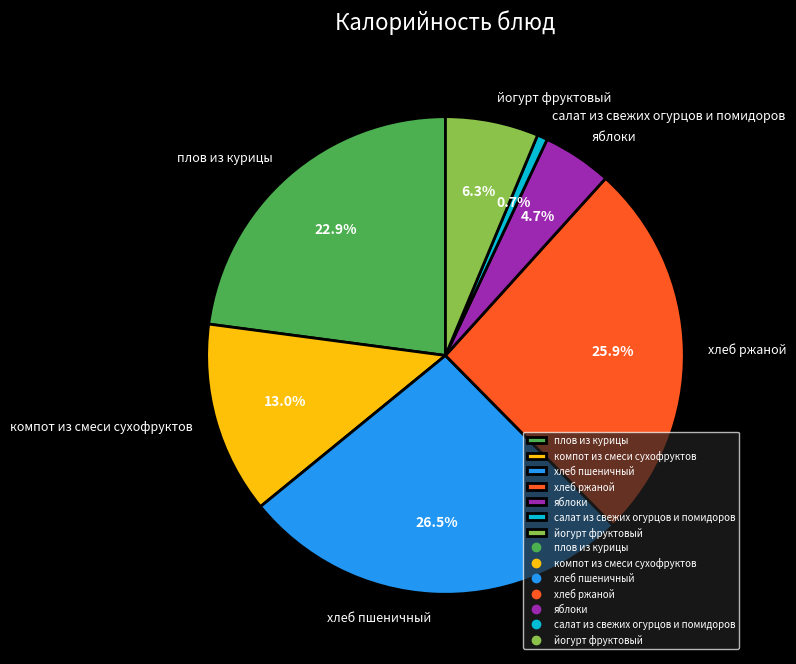

What percentage do хлеб ржаной and салат из свежих огурцов и помидоров together represent?

26.6%